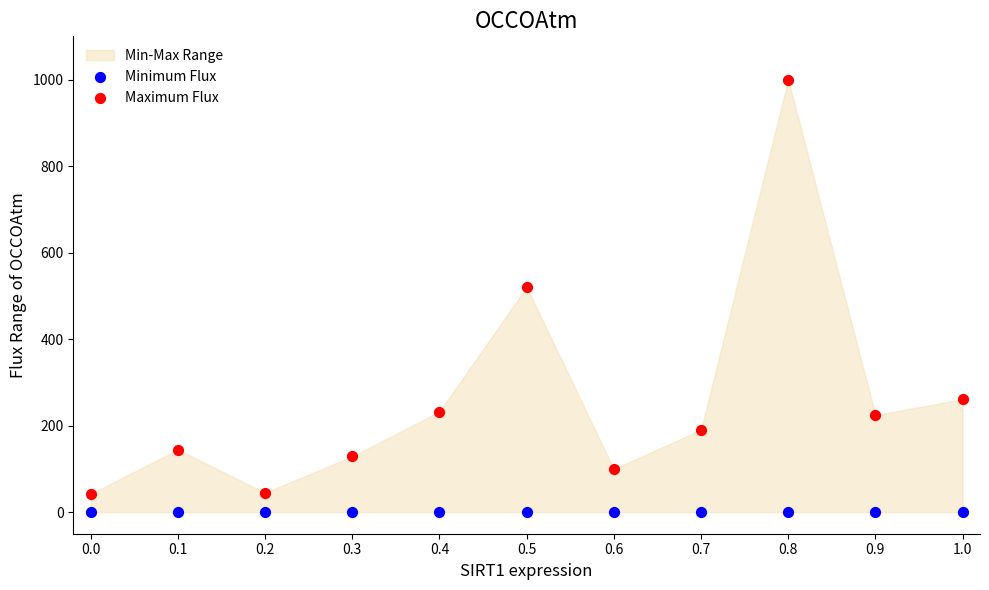

Which series reaches the minimum Y coordinate?

Minimum Flux